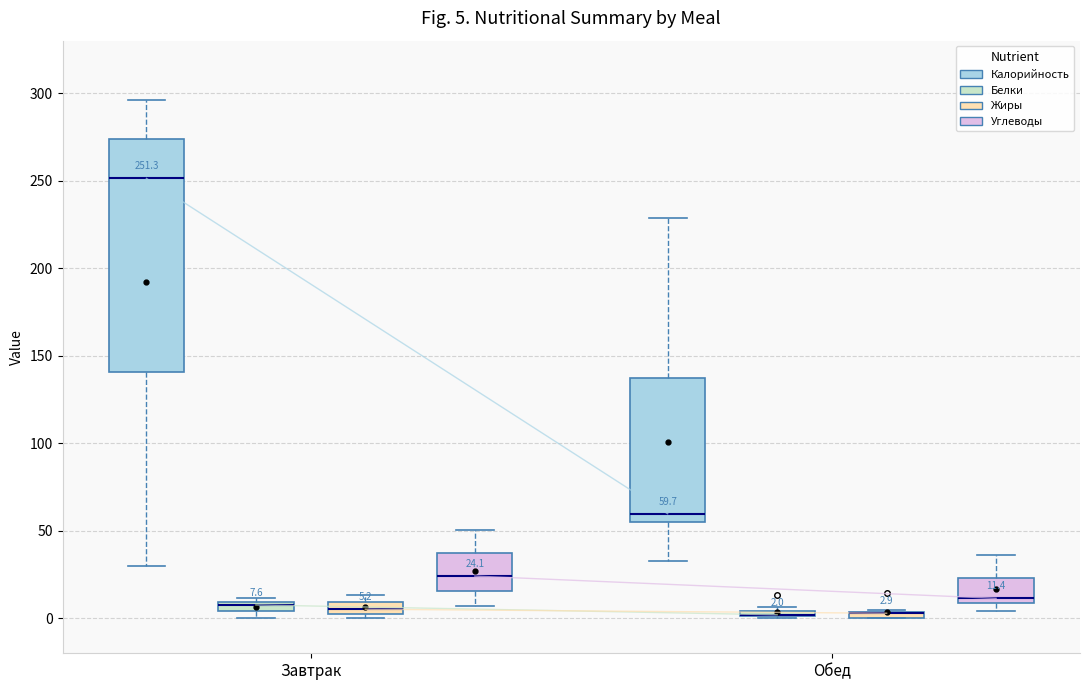

Which box is the tallest, from its lower edge to its upper edge?

Завтрак (Калорийность)